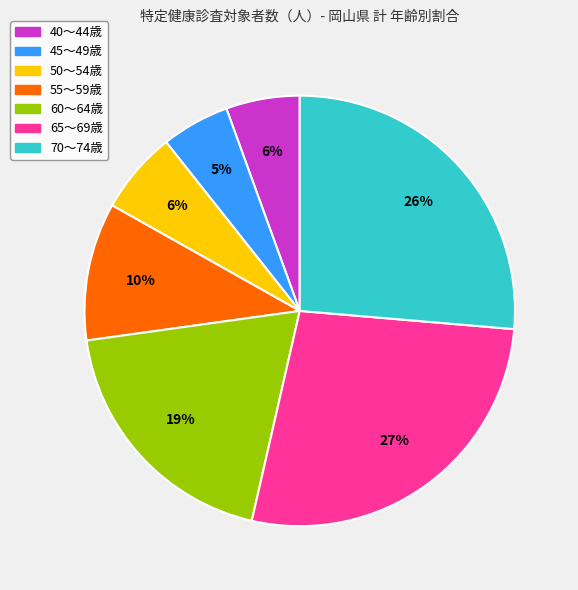

What is the ratio of the value at 55～59歳 to the value at 45～49歳?

2.0